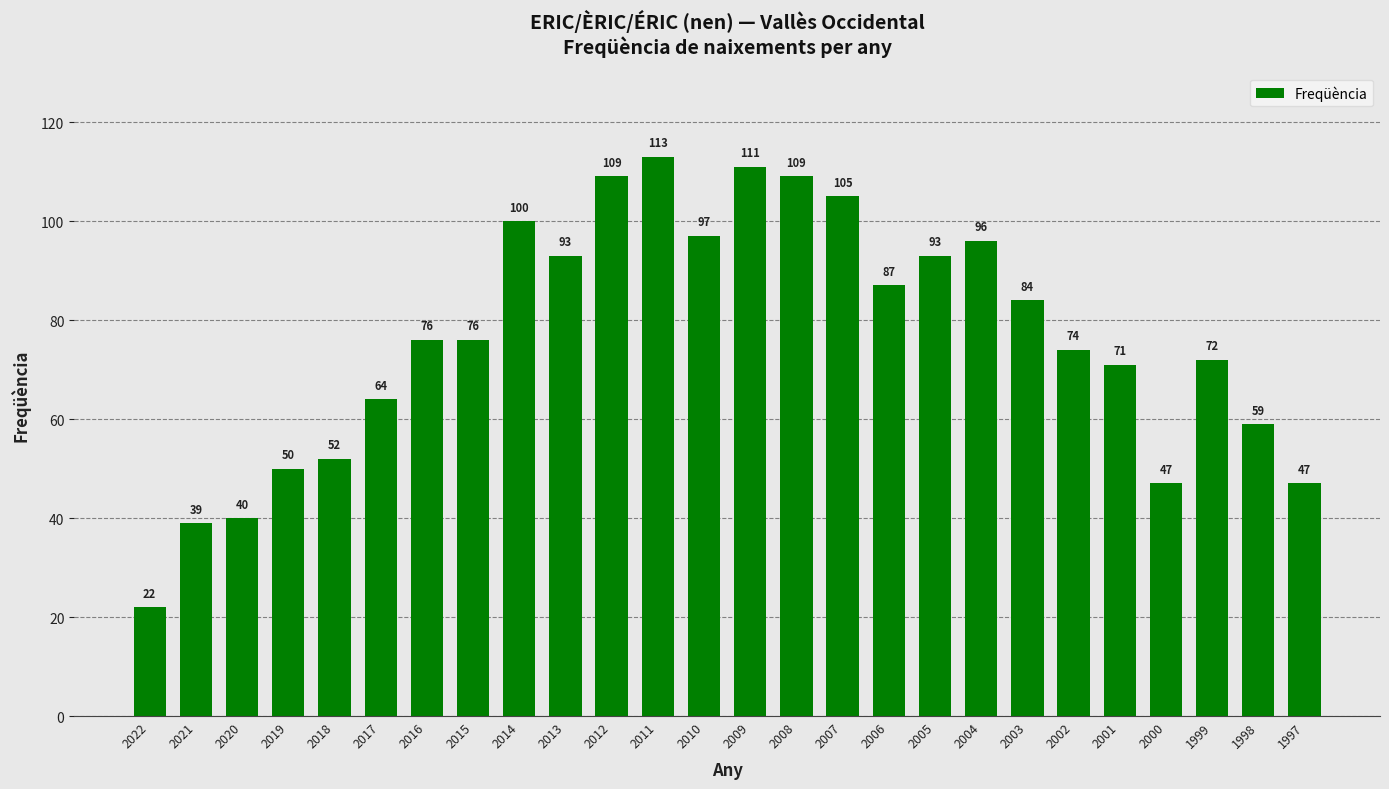

Read the value at 2022, to the nearest 10.

20